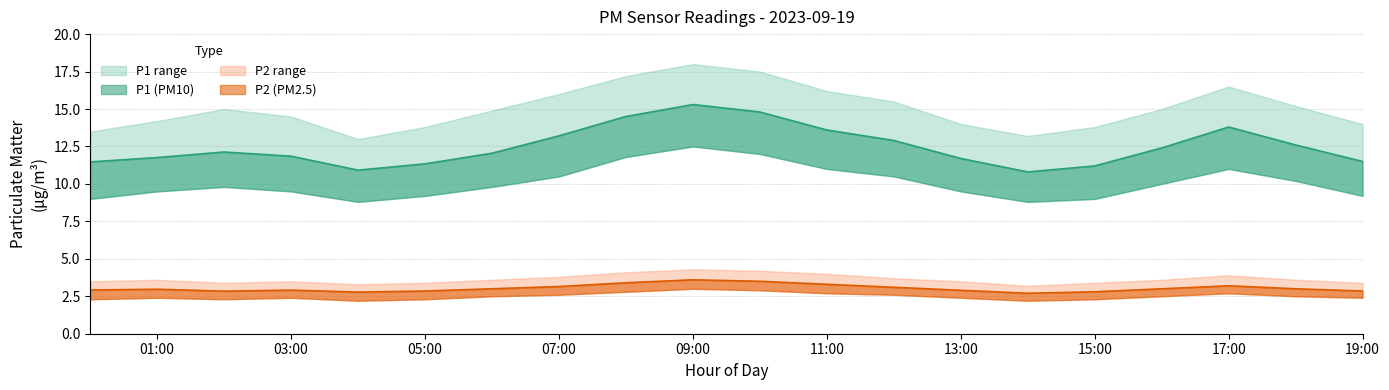

List the series in order of their peak value, lowest first.

P2_lower, P2, P2_upper, P1_lower, P1, P1_upper